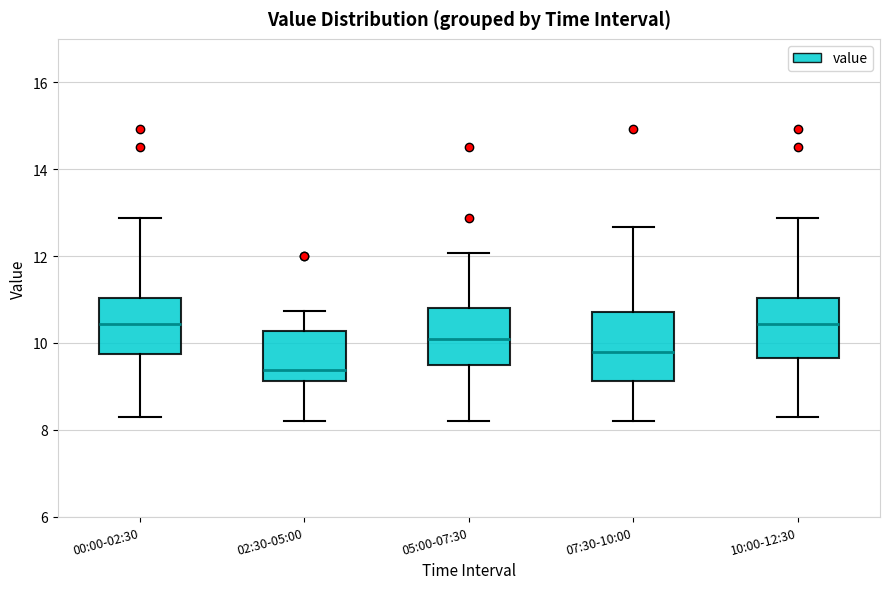

Which box has the lowest median line?

02:30-05:00